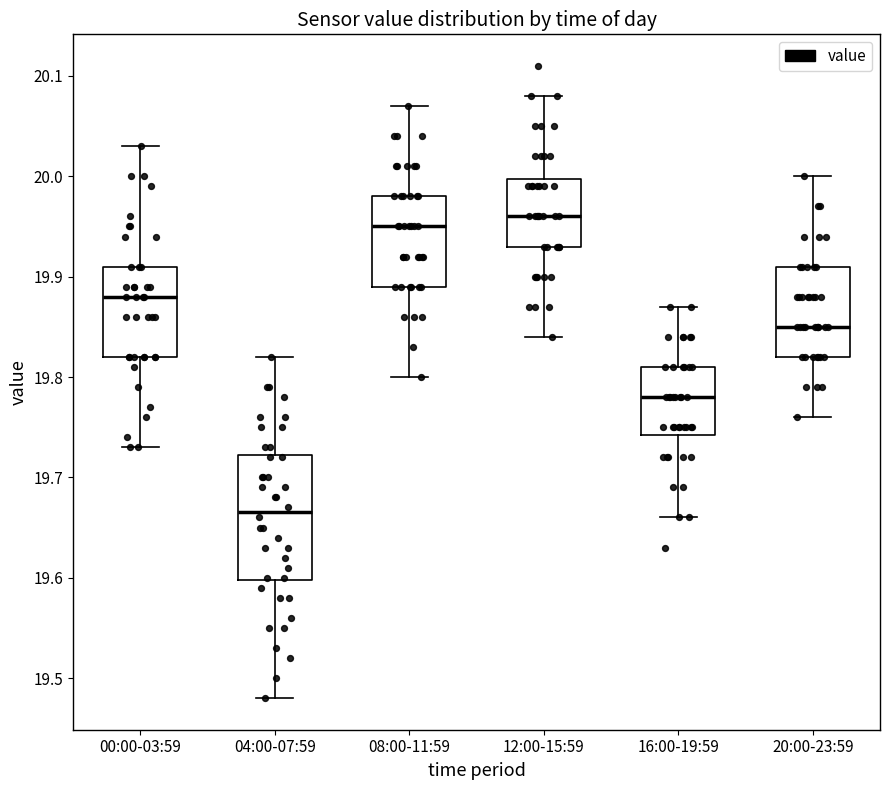

Comparing the boxes themselves (not the whiskers), which one is the tallest?

04:00-07:59